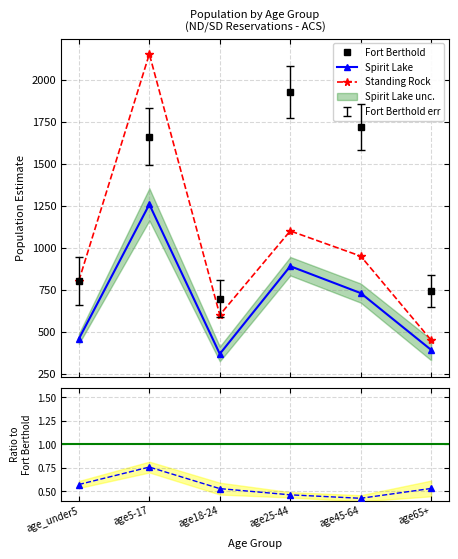

Count the number of data series in this chart.

4